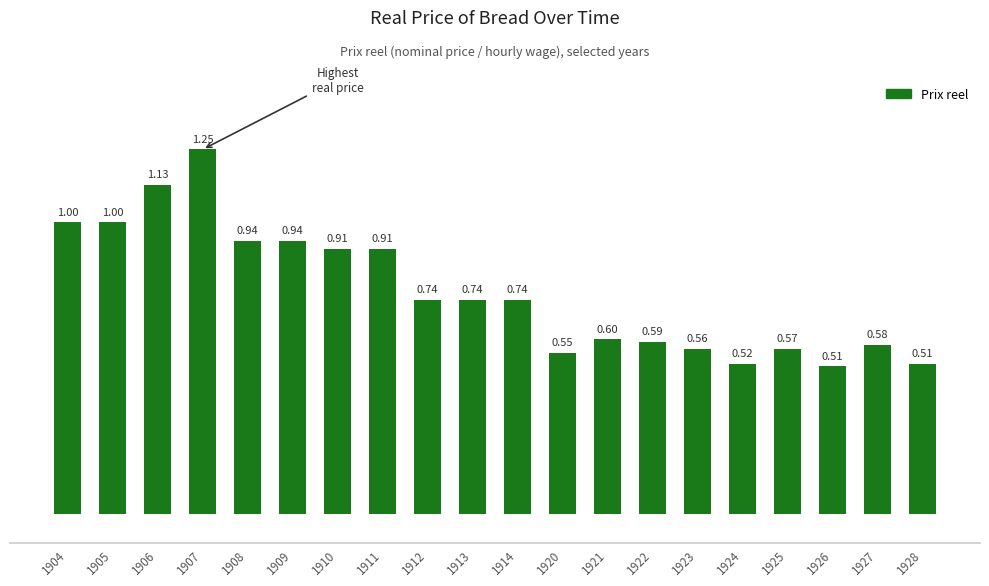

What is the sum of all values?

15.3